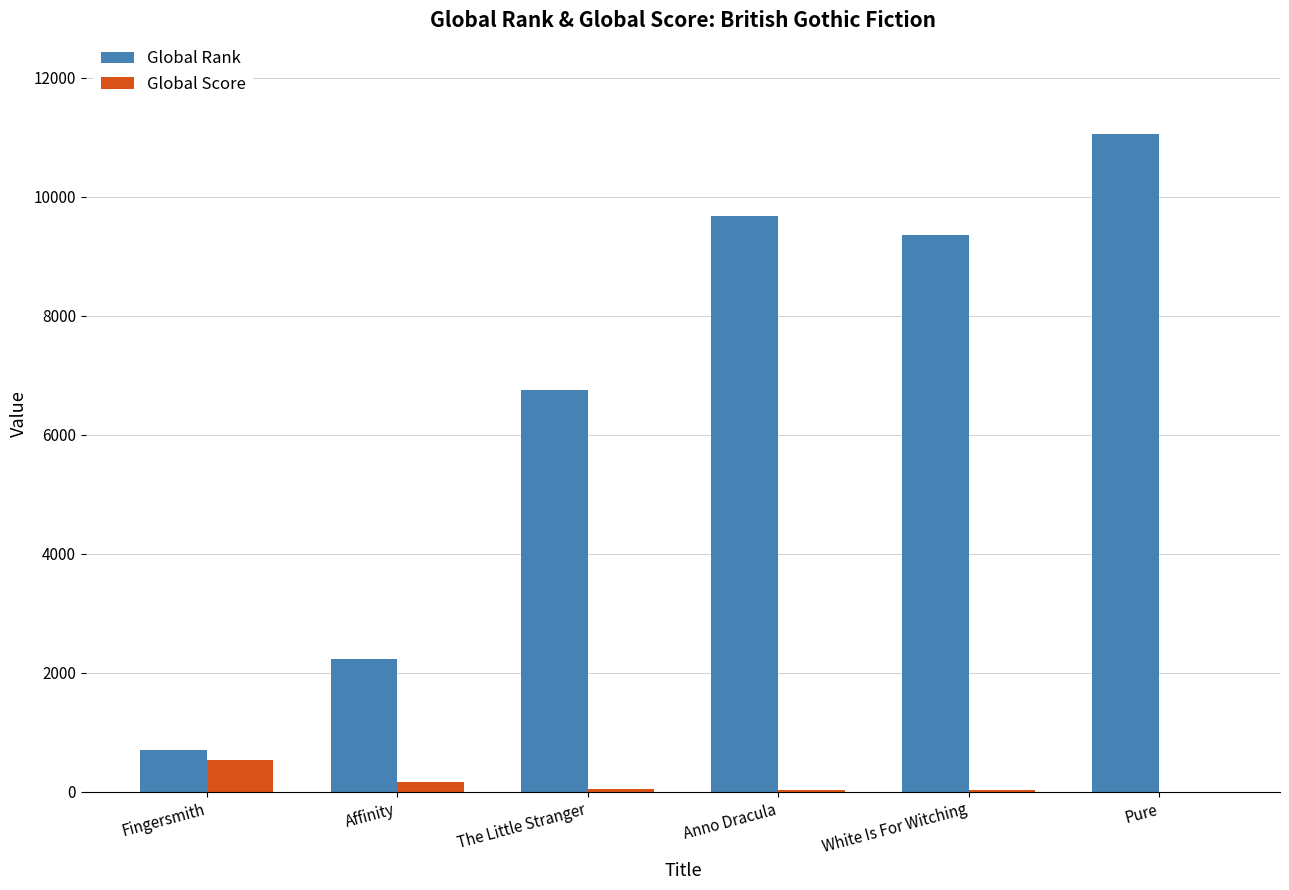

Where is Global Rank nearest to the value 5875?

The Little Stranger